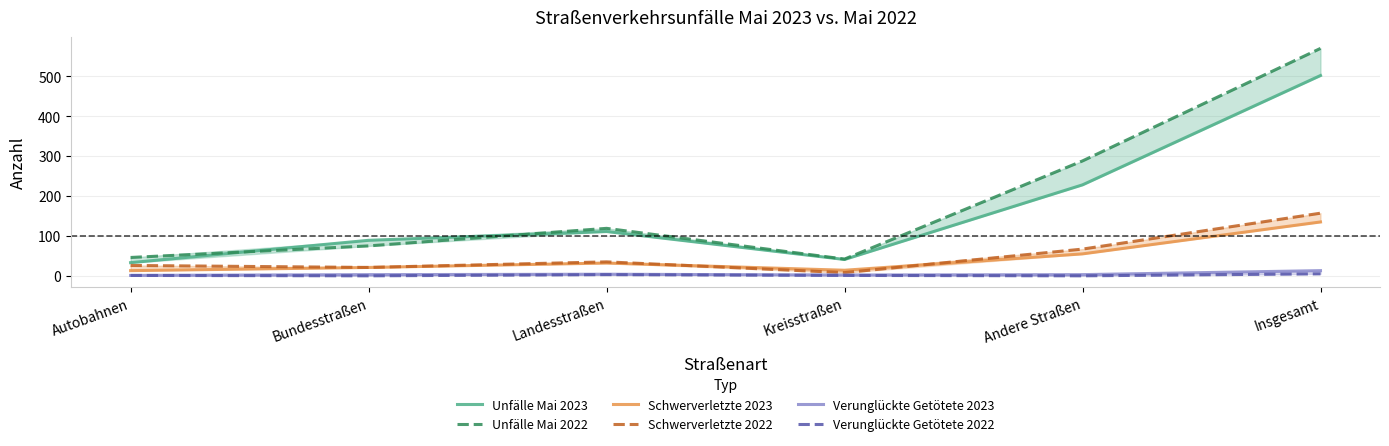

What is the label of the 5th point from the left?

Andere Straßen